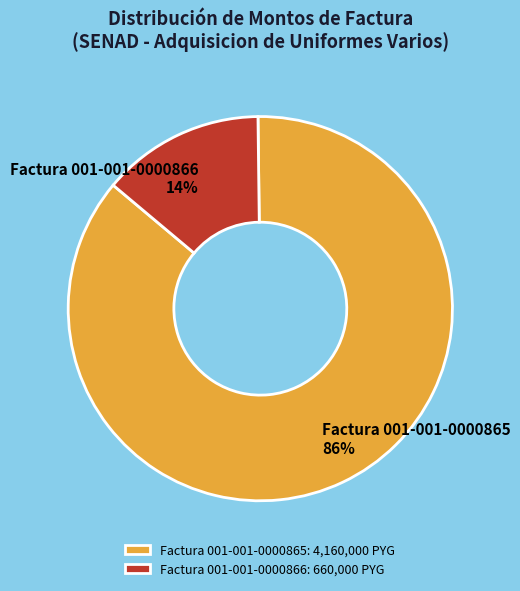

Does Factura 001-001-0000865 account for over 50% of the chart?

Yes